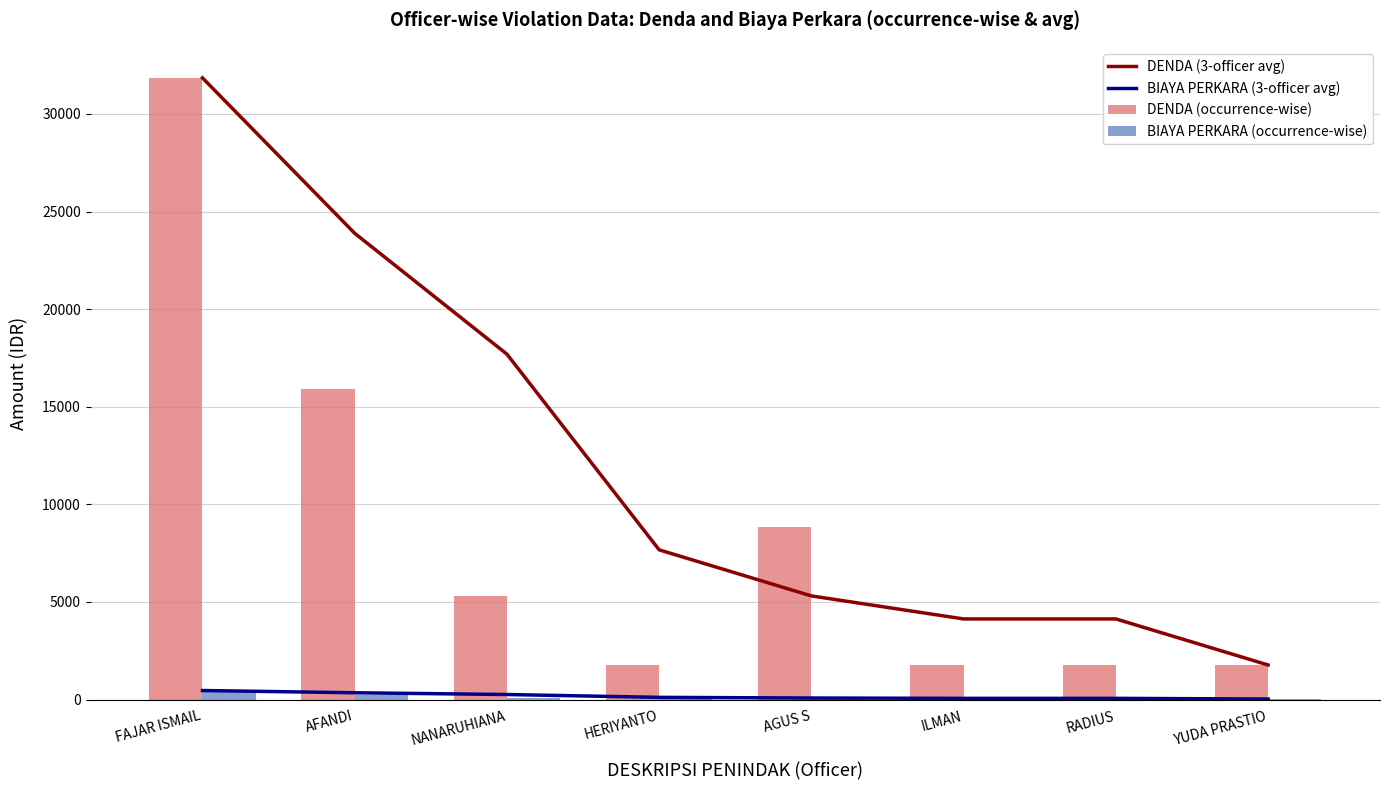

Reading left to right, list all the values displayed in this chart.

DENDA (3-officer avg): FAJAR ISMAIL=31846.2	AFANDI=23884.6	NANARUHIANA=17692.3	HERIYANTO=7666.7	AGUS S=5307.7	ILMAN=4128.2	RADIUS=4128.2	YUDA PRASTIO=1769.2
BIAYA PERKARA (3-officer avg): FAJAR ISMAIL=461.5	AFANDI=346.2	NANARUHIANA=256.4	HERIYANTO=111.1	AGUS S=76.9	ILMAN=59.8	RADIUS=59.8	YUDA PRASTIO=25.6
DENDA (occurrence-wise): FAJAR ISMAIL=31846.2	AFANDI=15923.1	NANARUHIANA=5307.7	HERIYANTO=1769.2	AGUS S=8846.2	ILMAN=1769.2	RADIUS=1769.2	YUDA PRASTIO=1769.2
BIAYA PERKARA (occurrence-wise): FAJAR ISMAIL=461.5	AFANDI=230.8	NANARUHIANA=76.9	HERIYANTO=25.6	AGUS S=128.2	ILMAN=25.6	RADIUS=25.6	YUDA PRASTIO=25.6